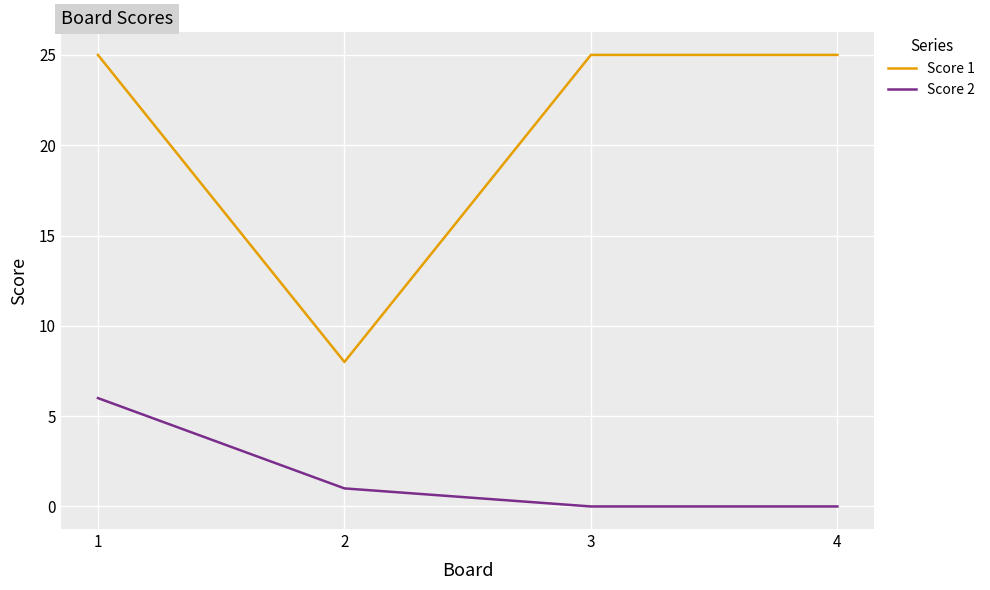

What is the maximum value shown in the chart?

25